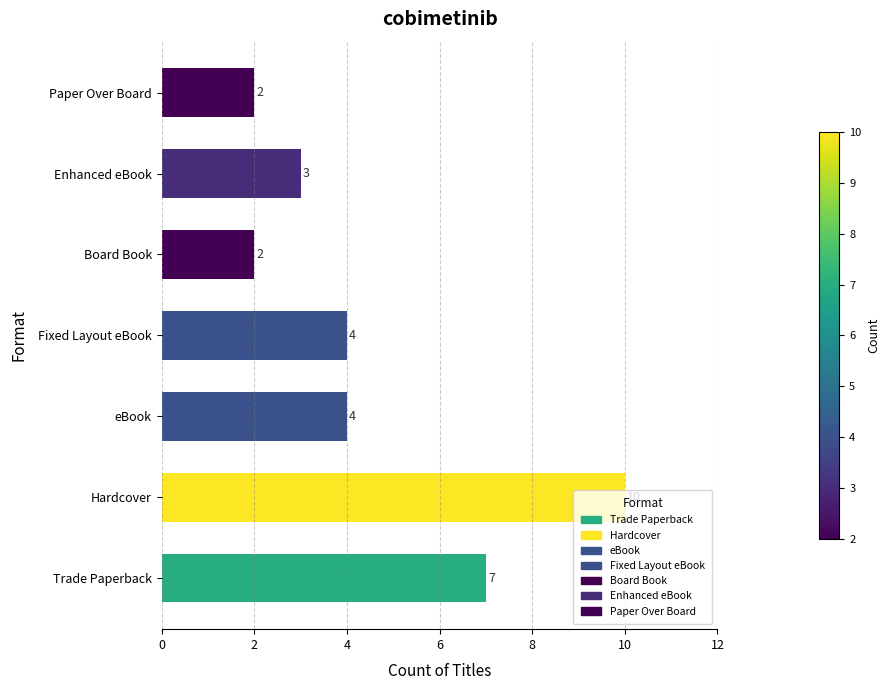

What is the maximum value shown in the chart?

10